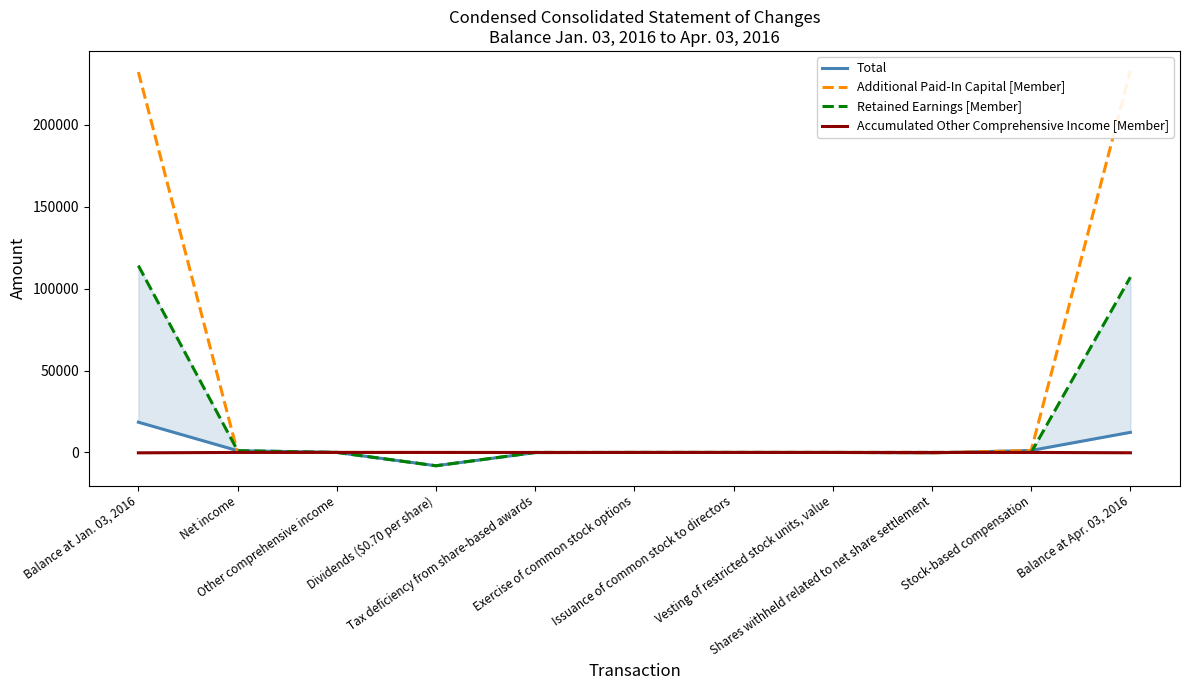

What is the label of the 3rd point from the left?

Other comprehensive income